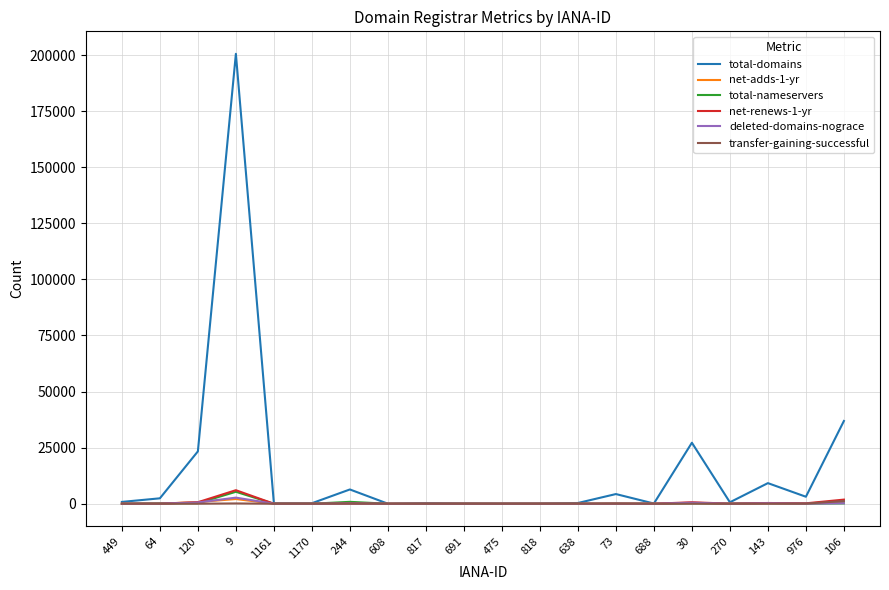

Which series has the largest range (max minus min)?

total-domains